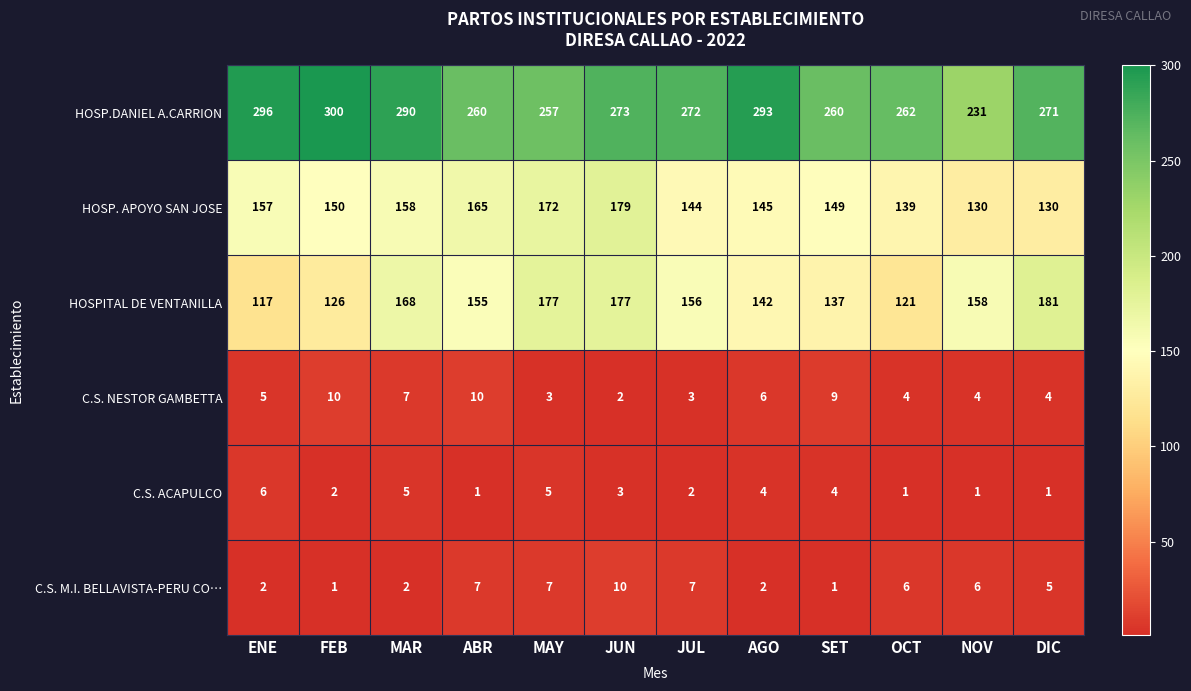

At which category is the sum across all series the highest?

JUN